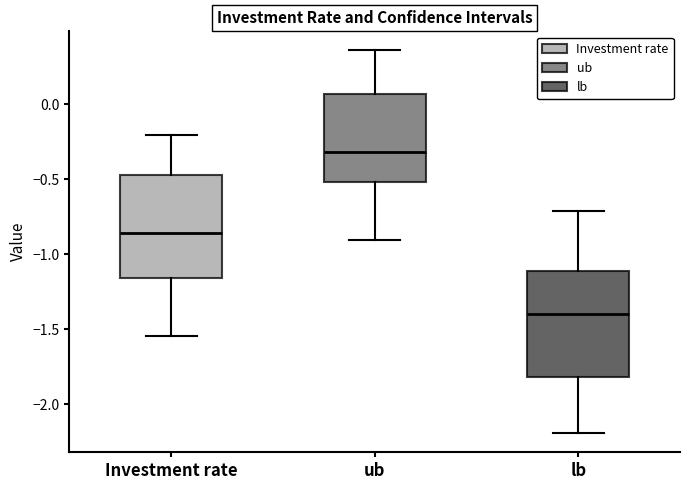

Reading left to right, read every box against the y-axis: the position of its median line, the range the box covers, and the ends of its whiskers. The values are not printed on the chart, so give them approximately, as read against the axis.

Investment rate: median -0.85, box -1.15 to -0.45, whiskers -1.55 to -0.20
ub: median -0.30, box -0.50 to 0.05, whiskers -0.90 to 0.35
lb: median -1.40, box -1.80 to -1.10, whiskers -2.20 to -0.70